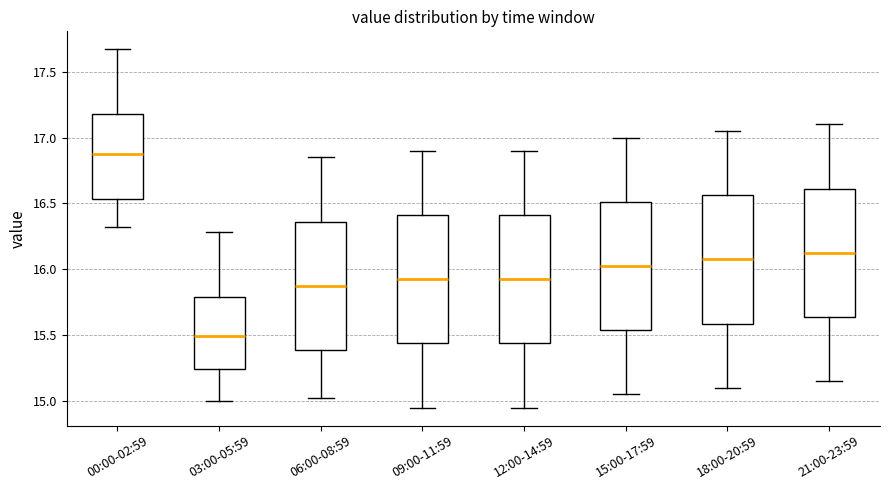

Which box has the lowest median line?

03:00-05:59